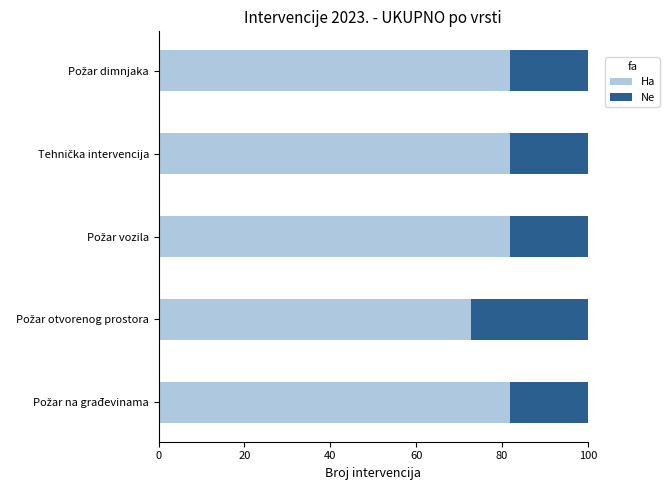

What is the sum of all Ha values?

400.0